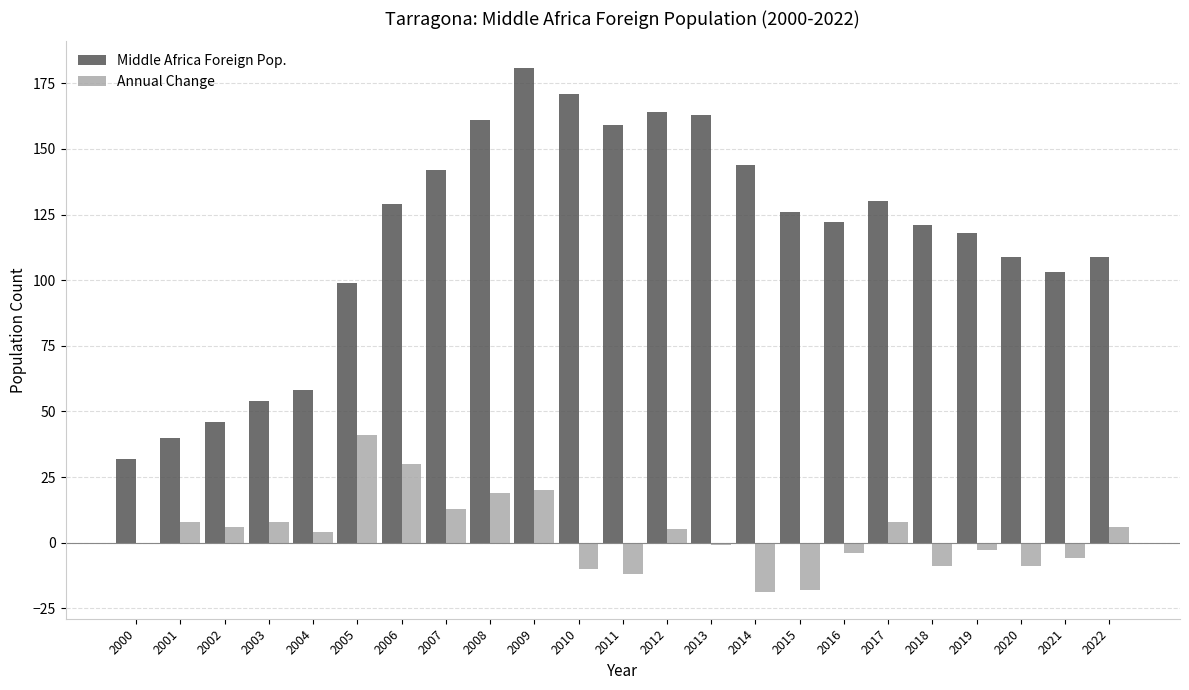

What is the greatest value displayed?

181